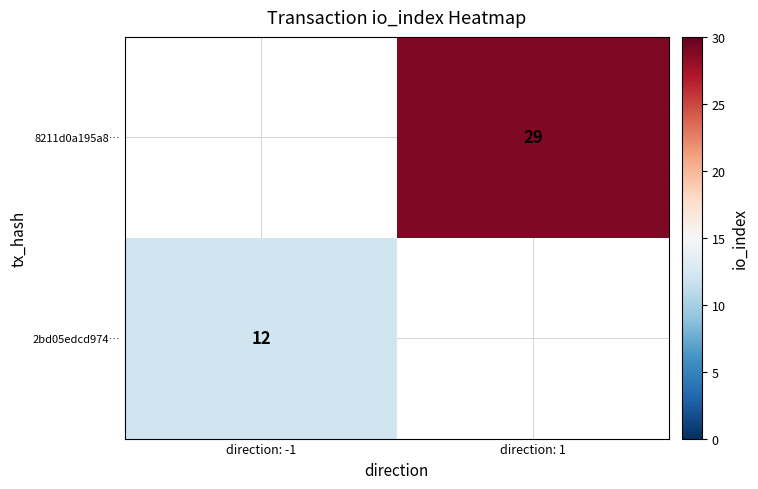

The 2bd05edcd974… series shows 12 at direction: -1. True or false?

True